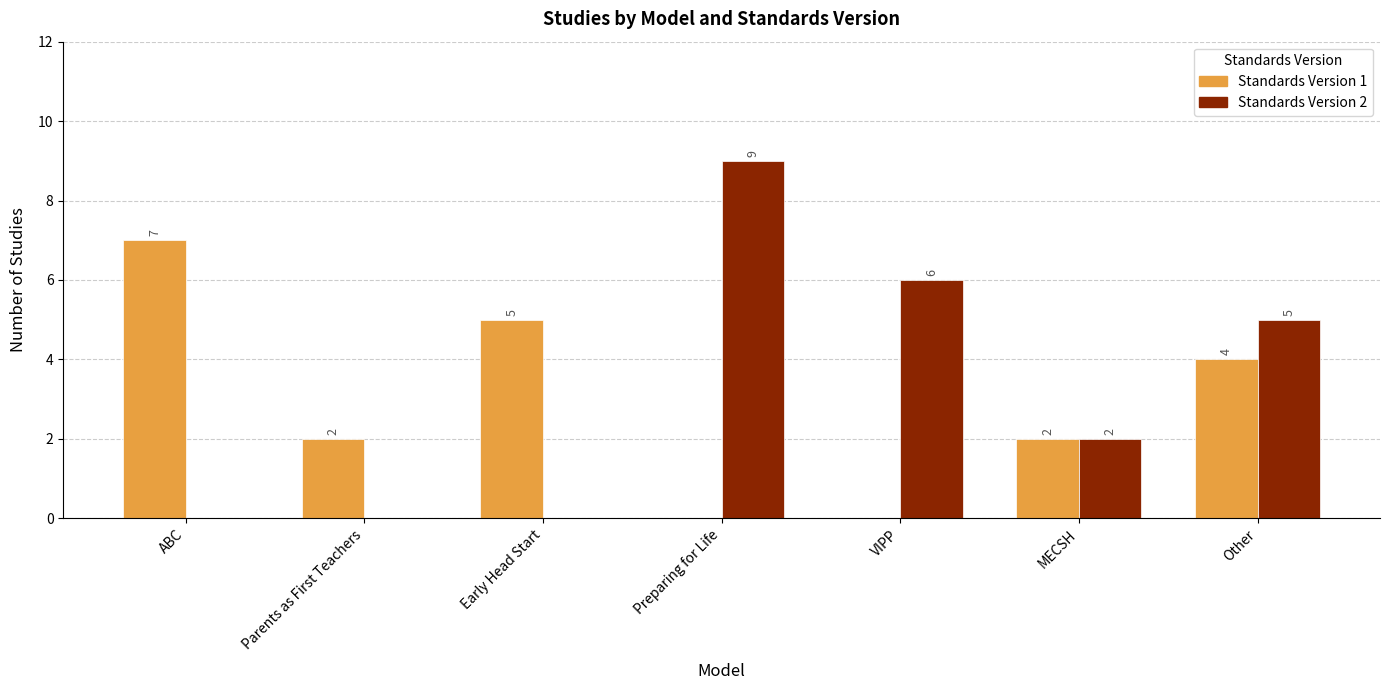

What is the total value across all series at VIPP?

6